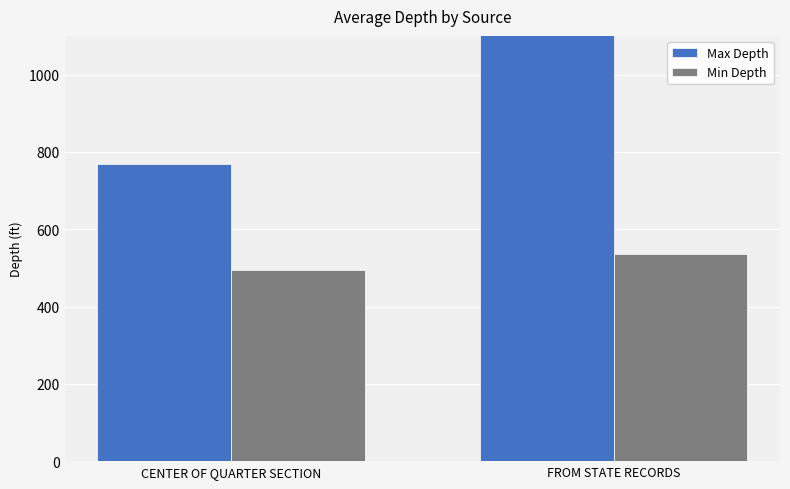

List the labels in order of Max Depth value, largest first.

FROM STATE RECORDS, CENTER OF QUARTER SECTION